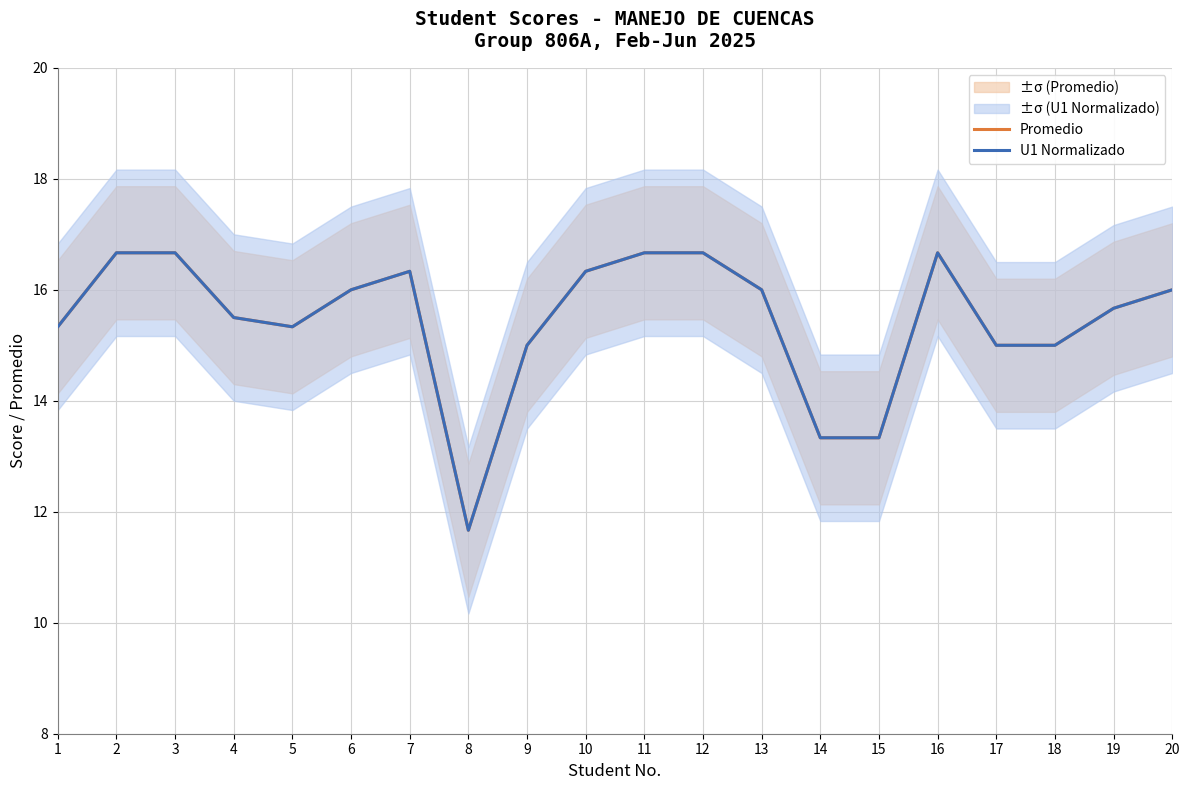

What is the sum of all U1 Normalizado values?

309.2